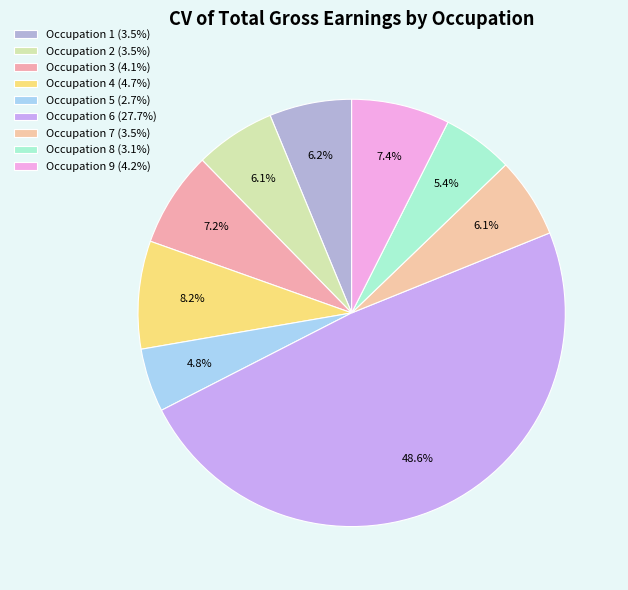

To the nearest percent, what percentage of the pie is Occupation 2?

6%